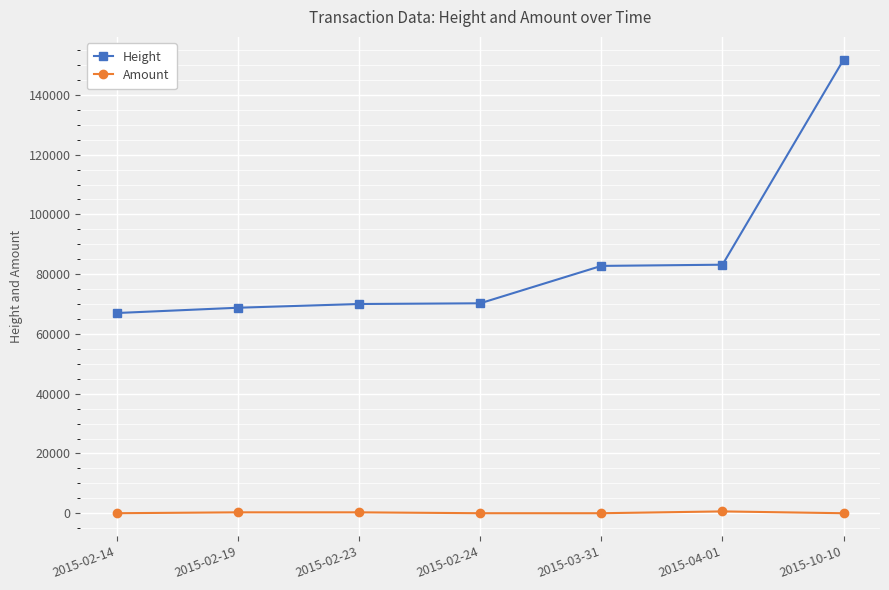

What is the difference between the highest and lowest values at 2015-02-14?

66995.0